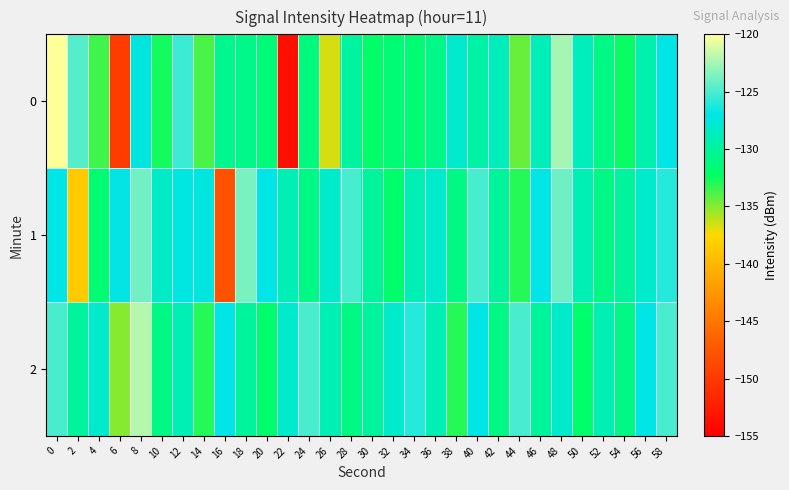

What is the maximum value shown in the chart?

-120.0